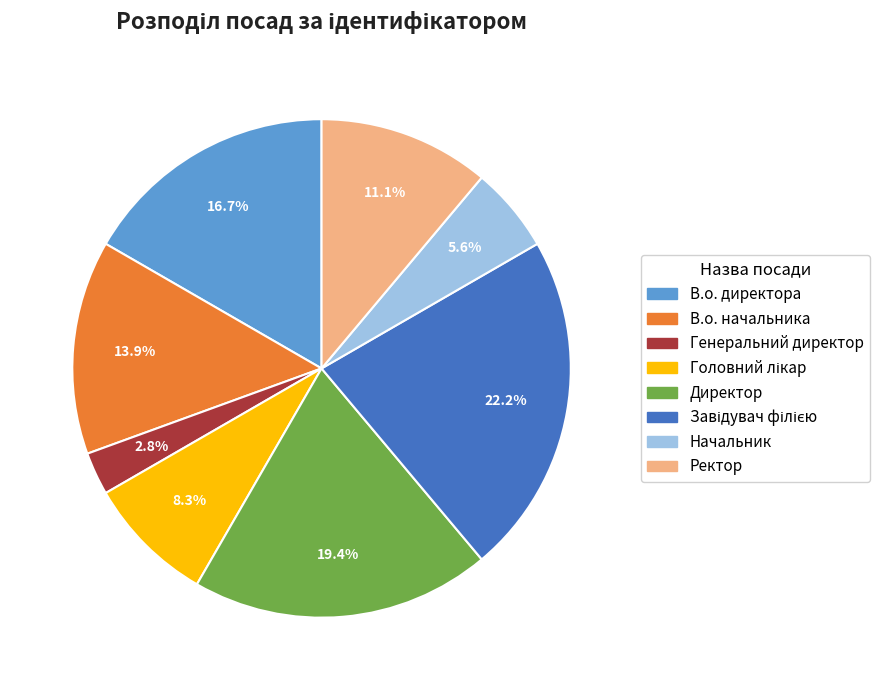

What is the smallest slice in the pie chart?

Генеральний директор